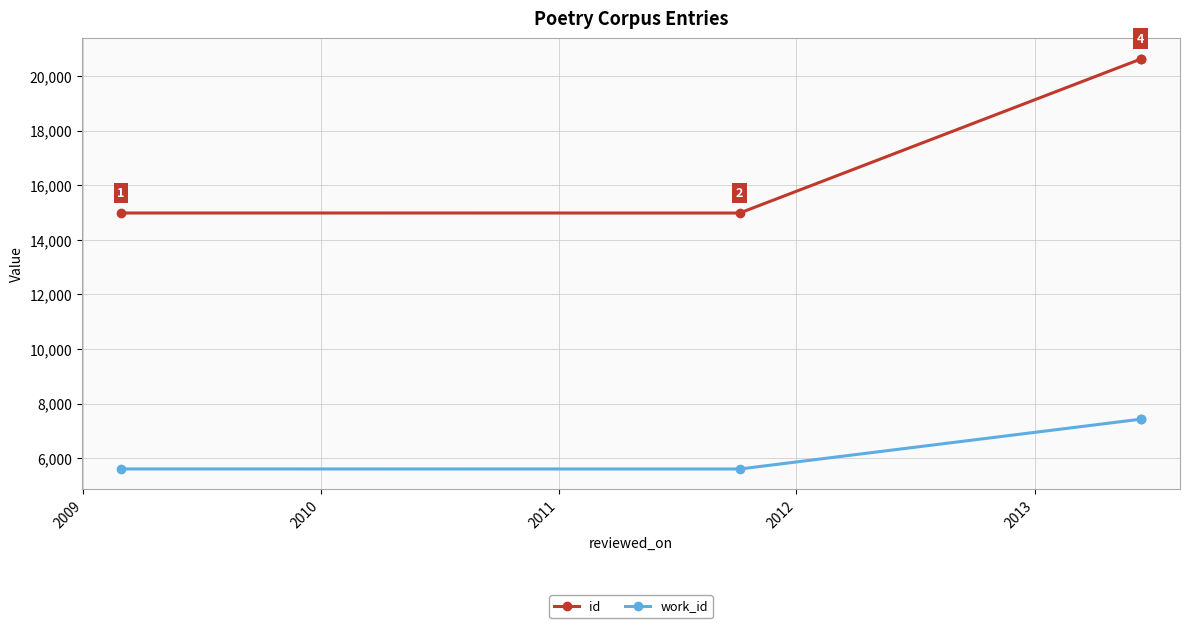

How many lines are shown in the chart?

2